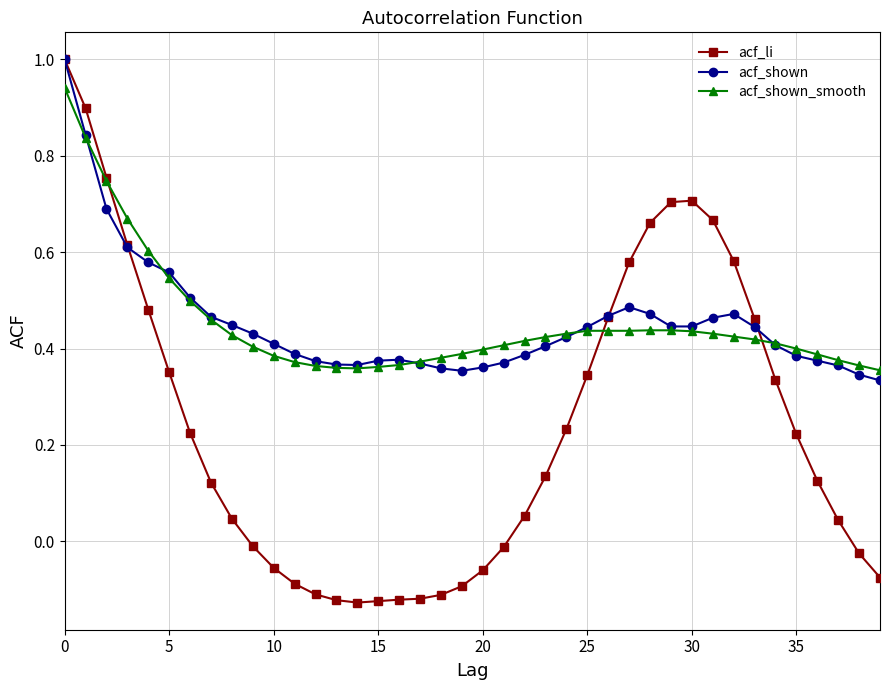

What is the greatest value displayed?

1.0